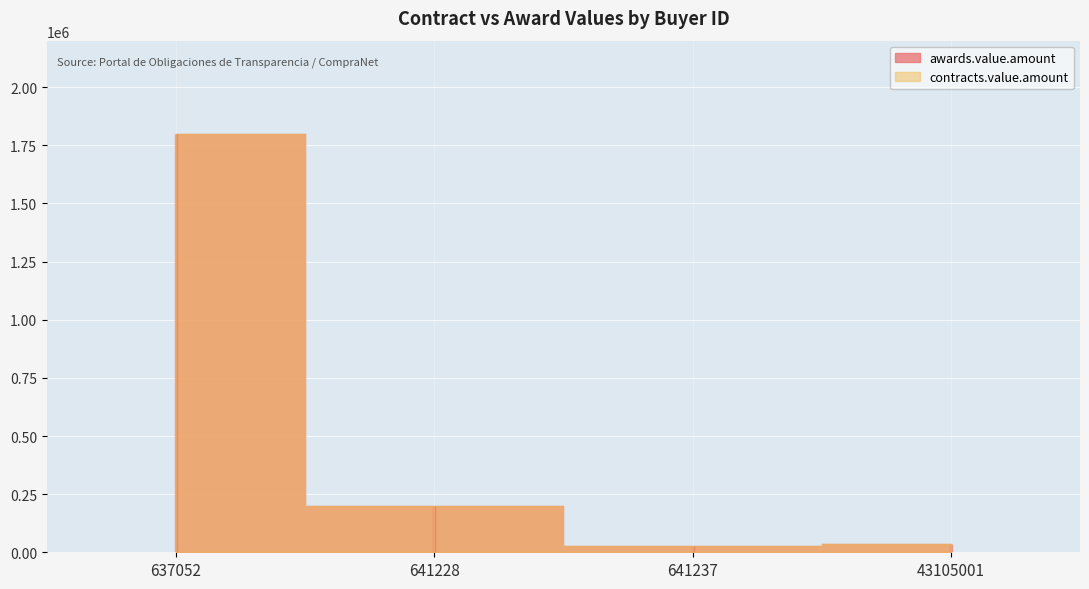

Which has a higher value, 641228 or 637052?

637052